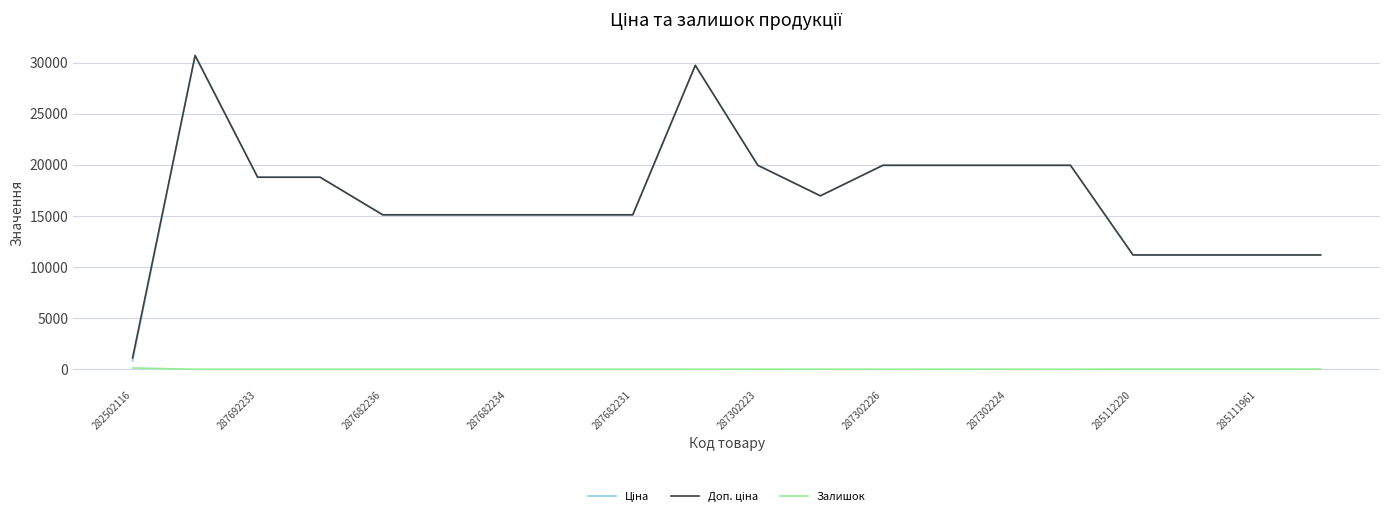

True or false: Ціна and Доп. ціна intersect in this chart.

False